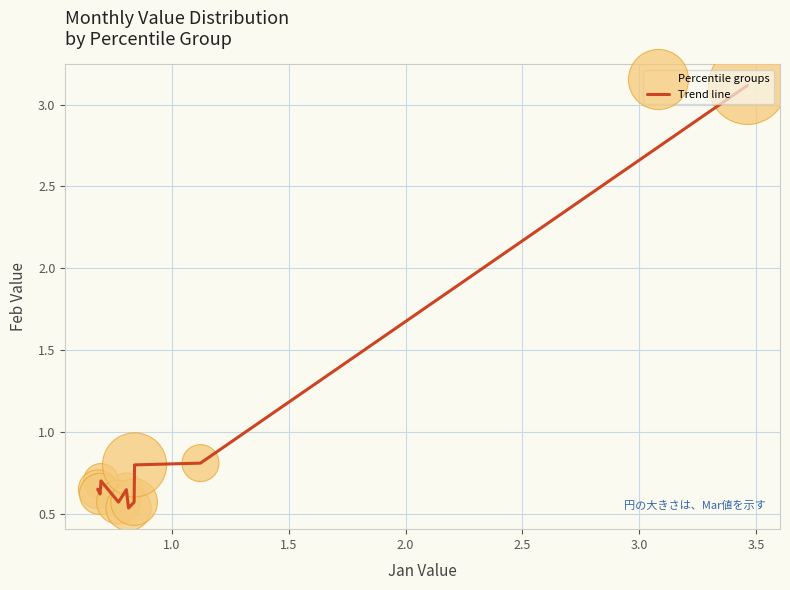

What is the greatest value displayed?

3.1